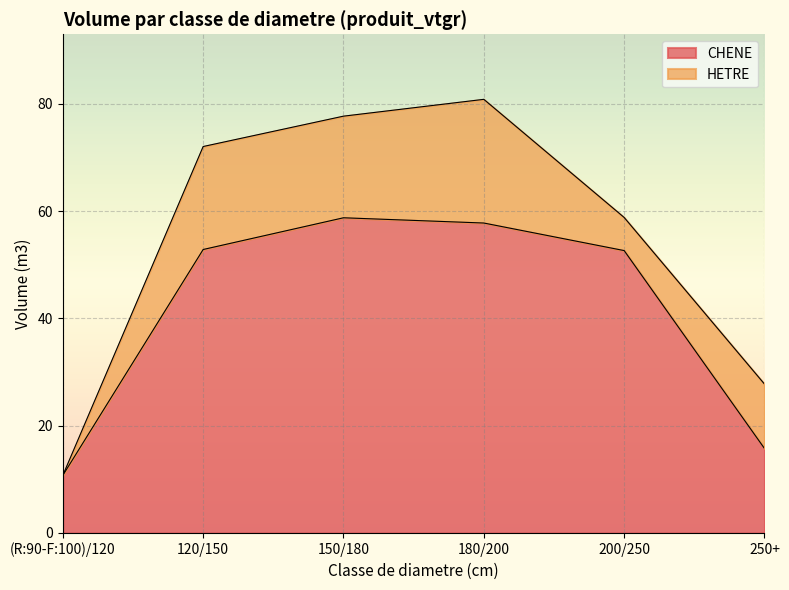

The value of CHENE at 120/150 is 52.8. True or false?

True